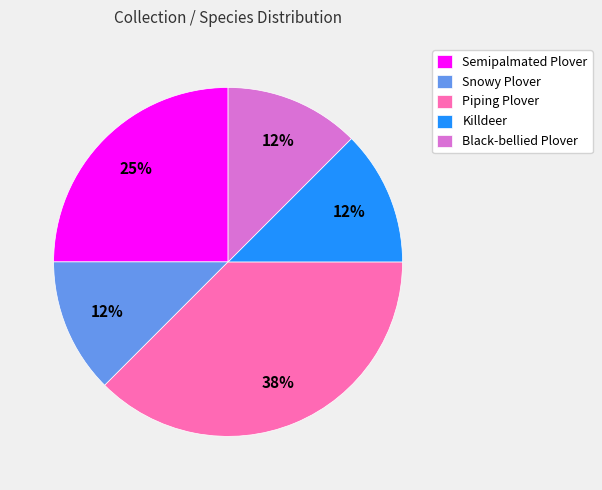

How many slices are in this pie chart?

5